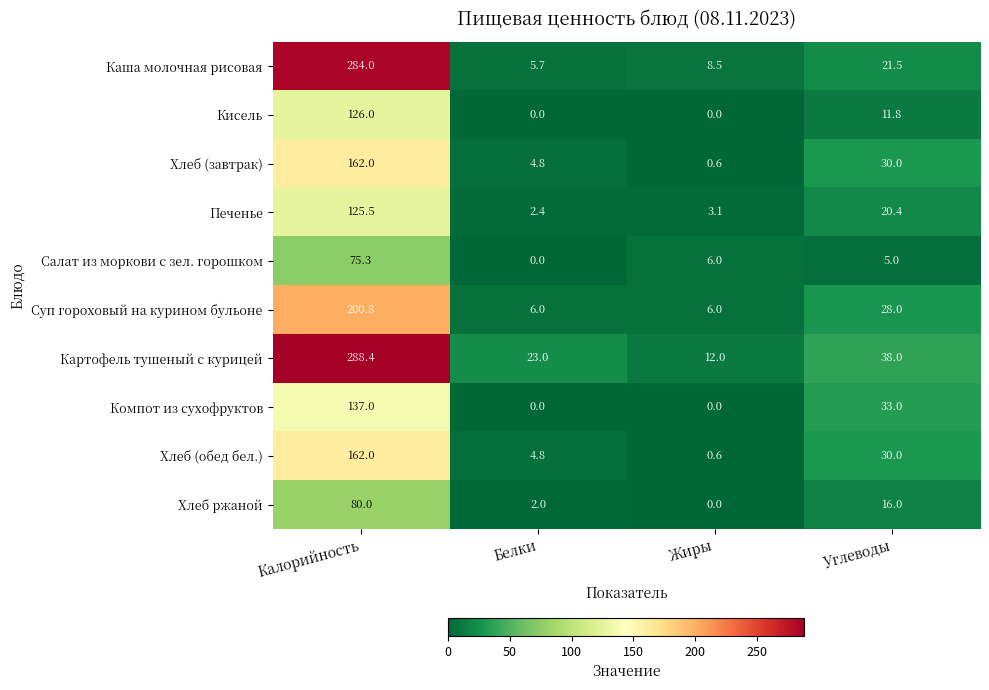

Is it true that Салат из моркови с зел. горошком equals 122.1 at Калорийность?

False